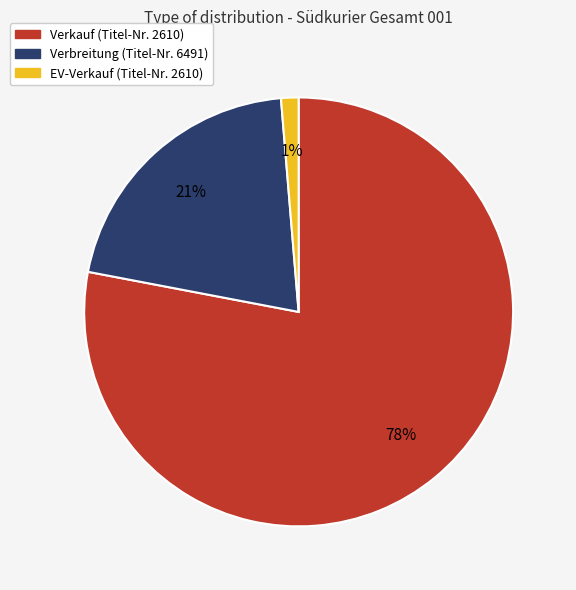

Which has a higher value, Verkauf (Titel-Nr. 2610) or Verbreitung (Titel-Nr. 6491)?

Verkauf (Titel-Nr. 2610)